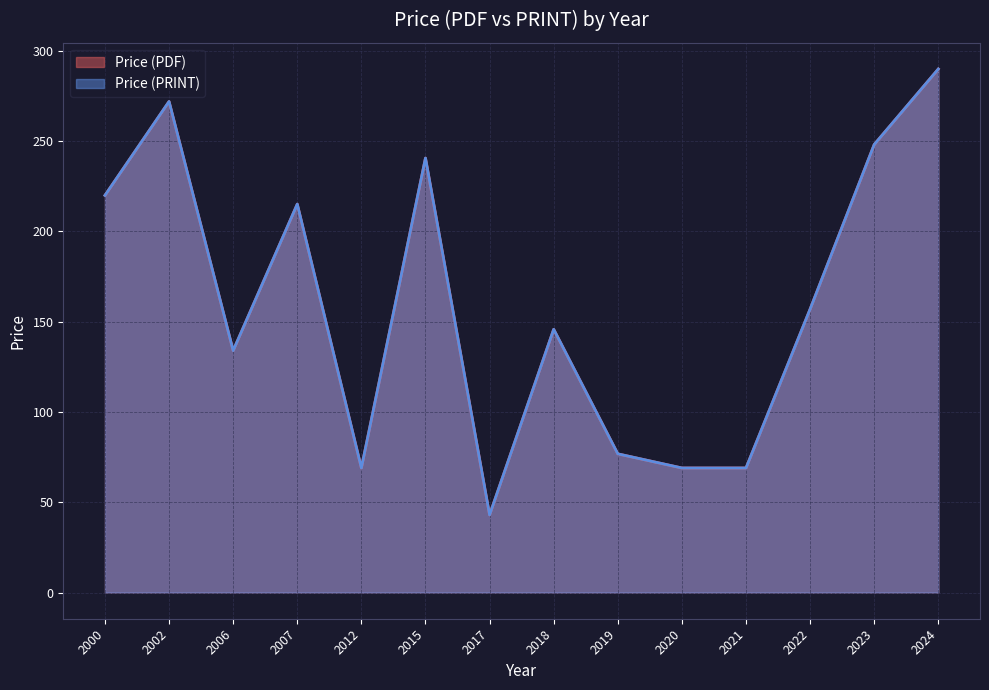

True or false: Price (PRINT) and Price (PDF) cross at least once.

False